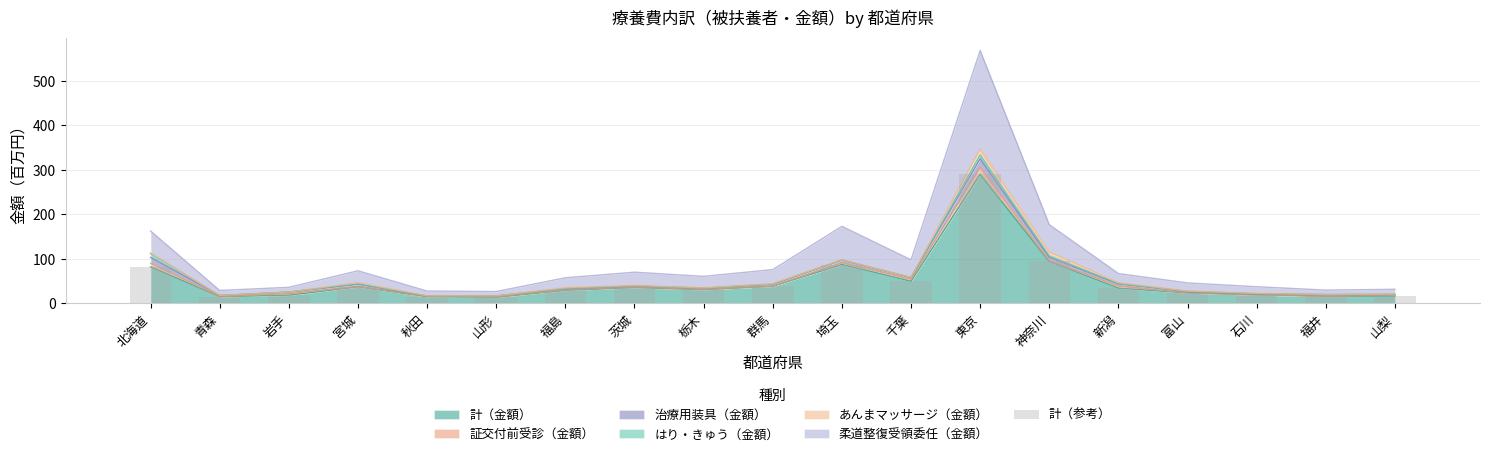

True or false: the data shows 61.2 at 茨城.

False